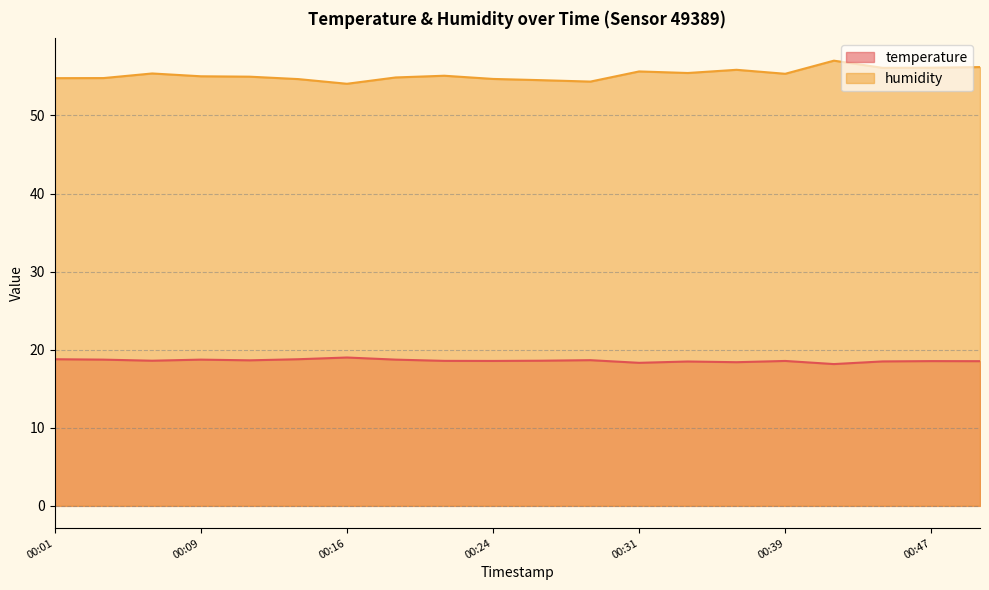

What is the difference between the humidity values at 00:31 and 00:19?

0.8